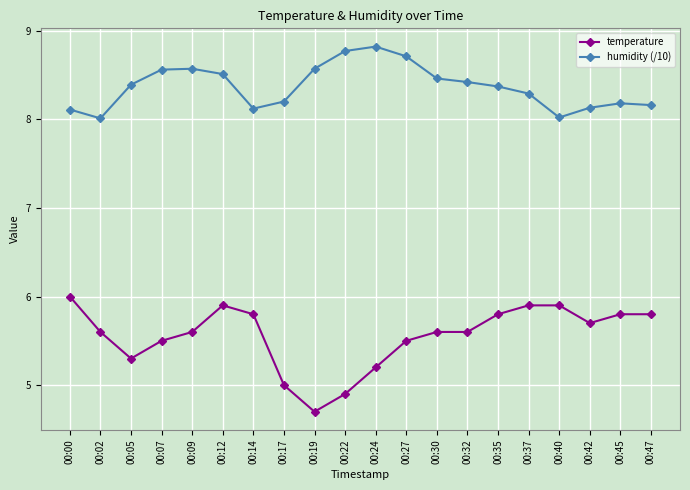

Reading left to right, list all the values displayed in this chart.

temperature: 6.0	5.6	5.3	5.5	5.6	5.9	5.8	5.0	4.7	4.9	5.2	5.5	5.6	5.6	5.8	5.9	5.9	5.7	5.8	5.8
humidity (/10): 8.1	8.0	8.4	8.6	8.6	8.5	8.1	8.2	8.6	8.8	8.8	8.7	8.5	8.4	8.4	8.3	8.0	8.1	8.2	8.2